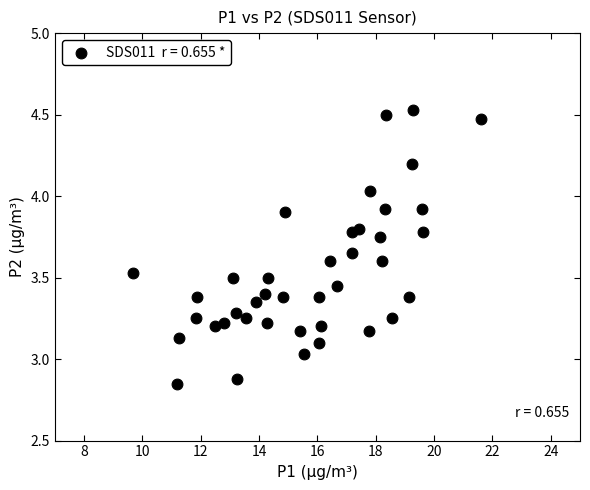

What is the range of Y values (max minus min)?

1.7